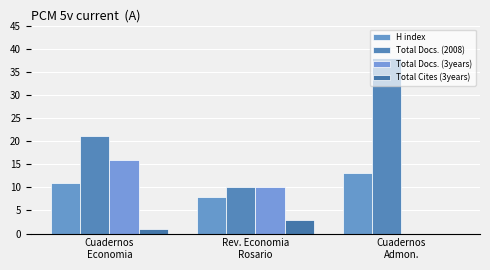

At which label is Total Docs. (3years) closest to 8?

Rev. Economia
Rosario